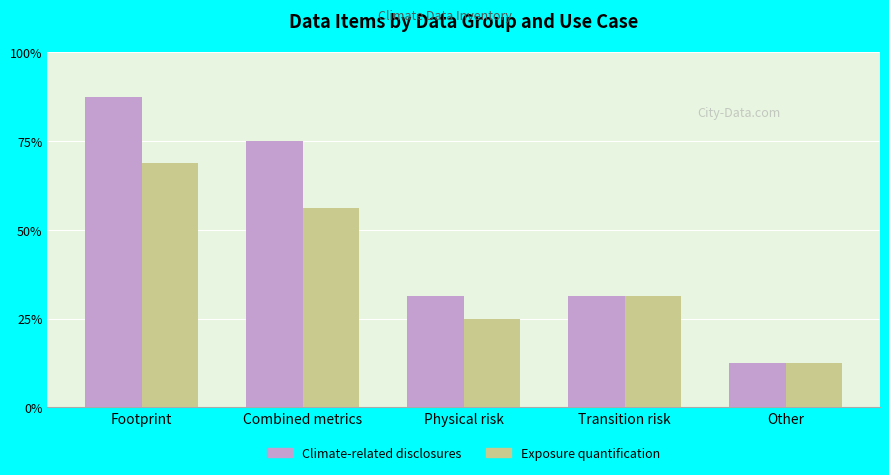

What is the label of the 3rd bar from the right?

Physical risk